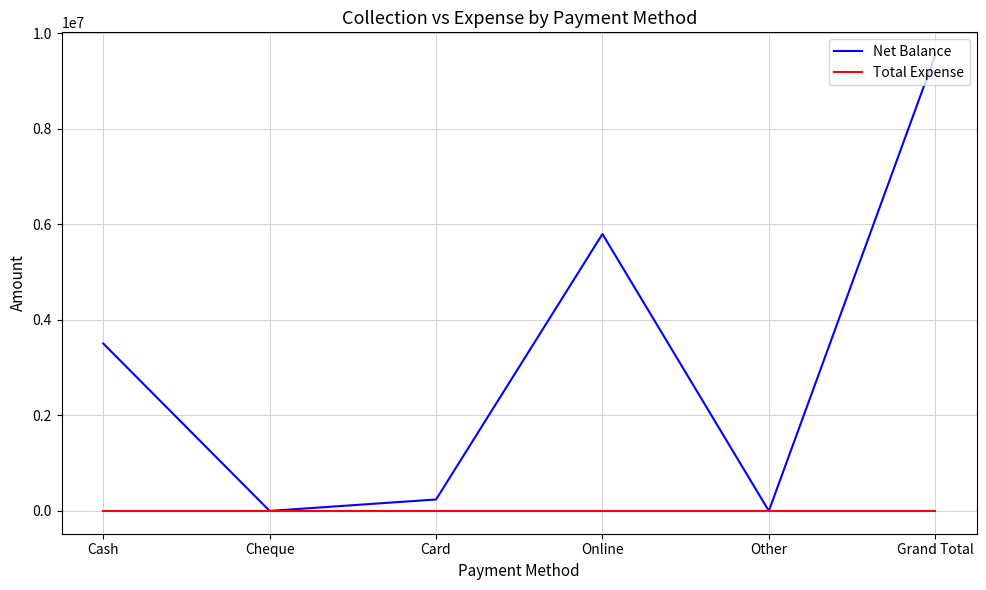

Reading left to right, list all the values displayed in this chart.

Net Balance: Cash=3506660	Cheque=0	Card=240001	Online=5799901	Other=0	Grand Total=9546562
Total Expense: Cash=0	Cheque=0	Card=0	Online=0	Other=0	Grand Total=0